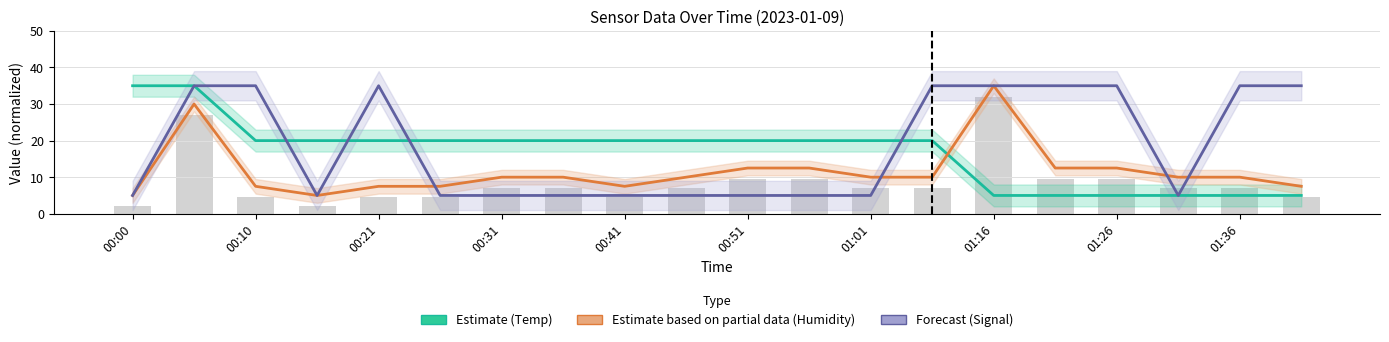

What are all the series names shown in the legend?

Estimate (Temp), Estimate based on partial data (Humidity), Forecast (Signal)